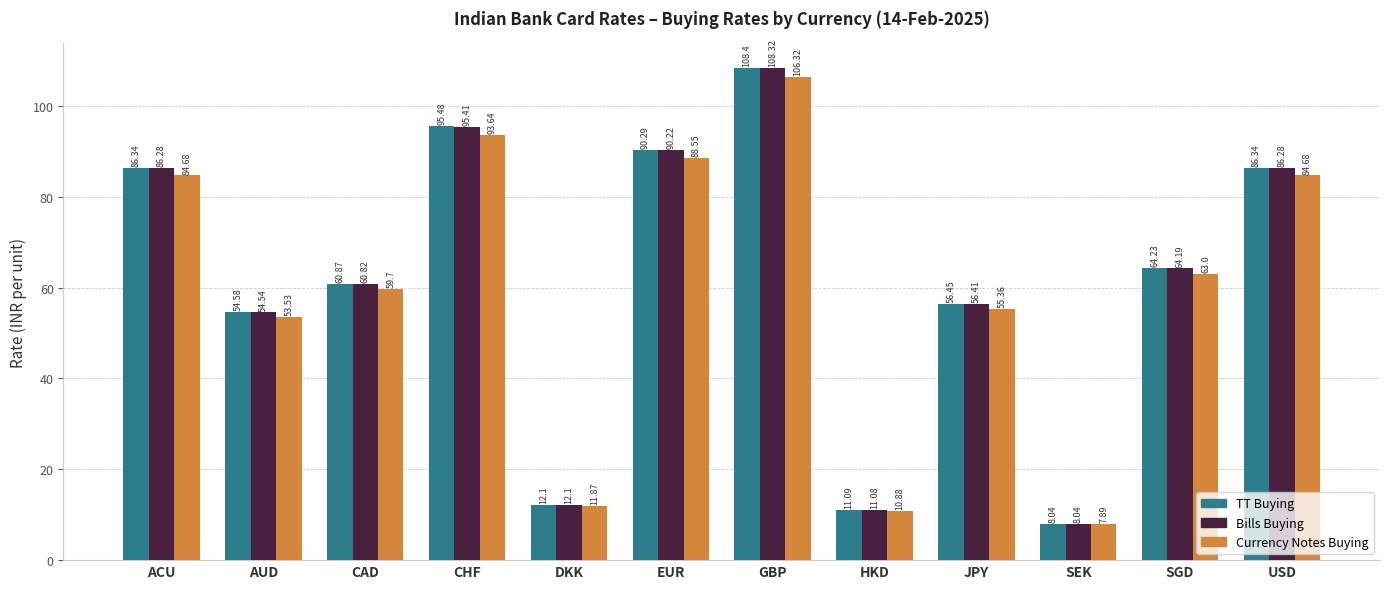

What is the total value across all series at EUR?

269.1